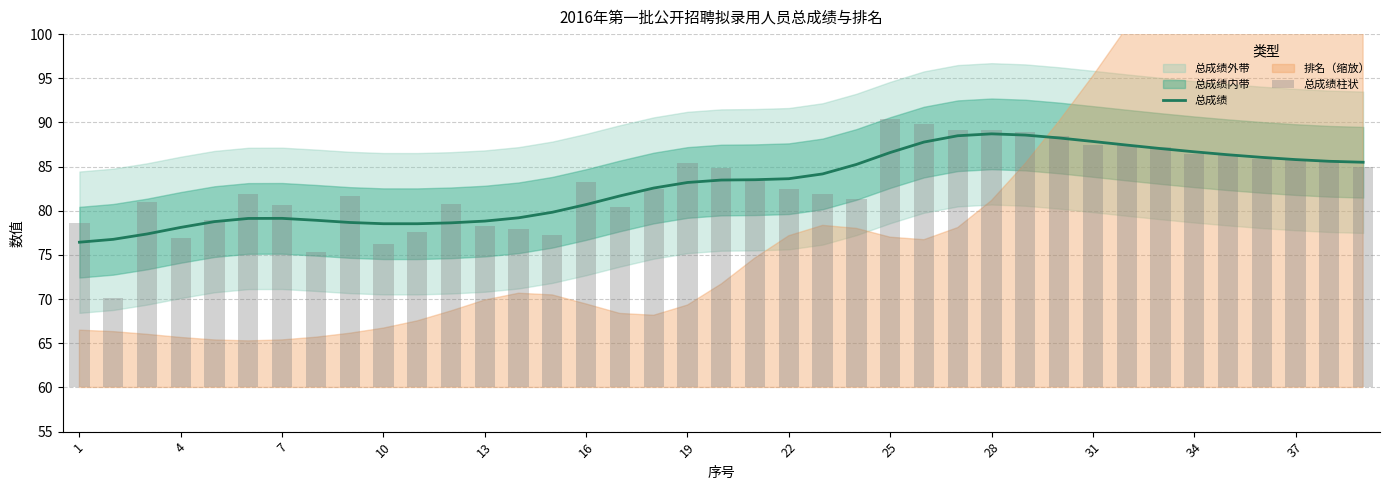

Is it true that 总成绩 equals 87.8 at 31?

True